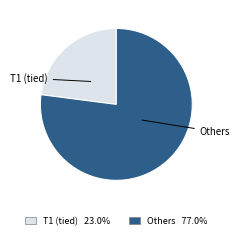

How many segments does this pie chart have?

2